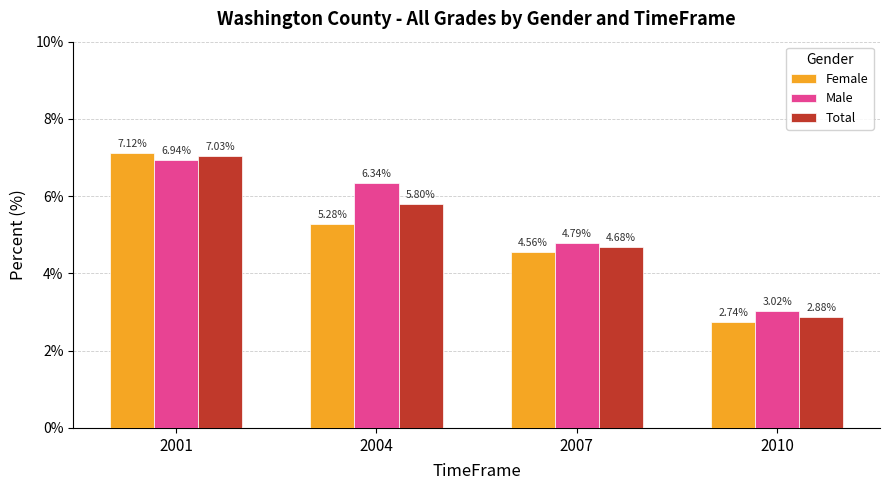

Rank the series at 2004 from highest to lowest value.

Male, Total, Female